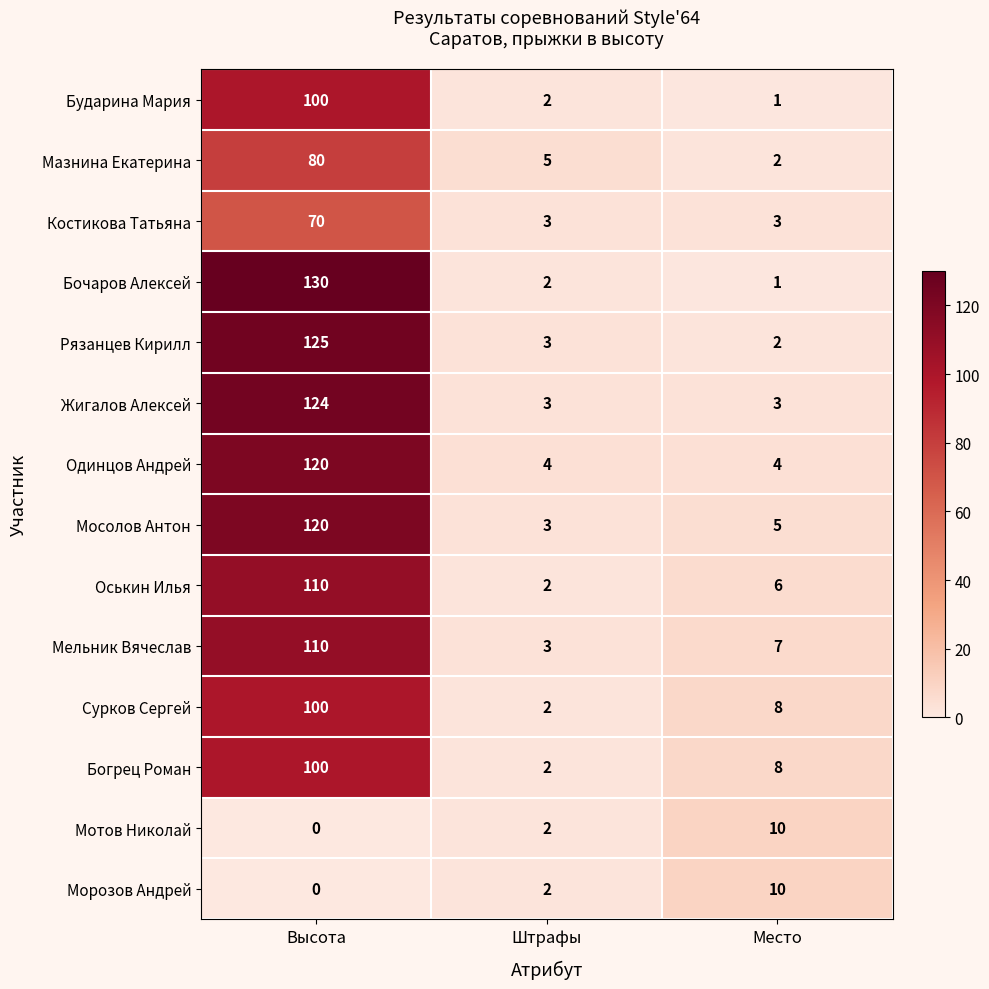

What is the difference between the maximum and minimum values in the Мельник Вячеслав series?

107